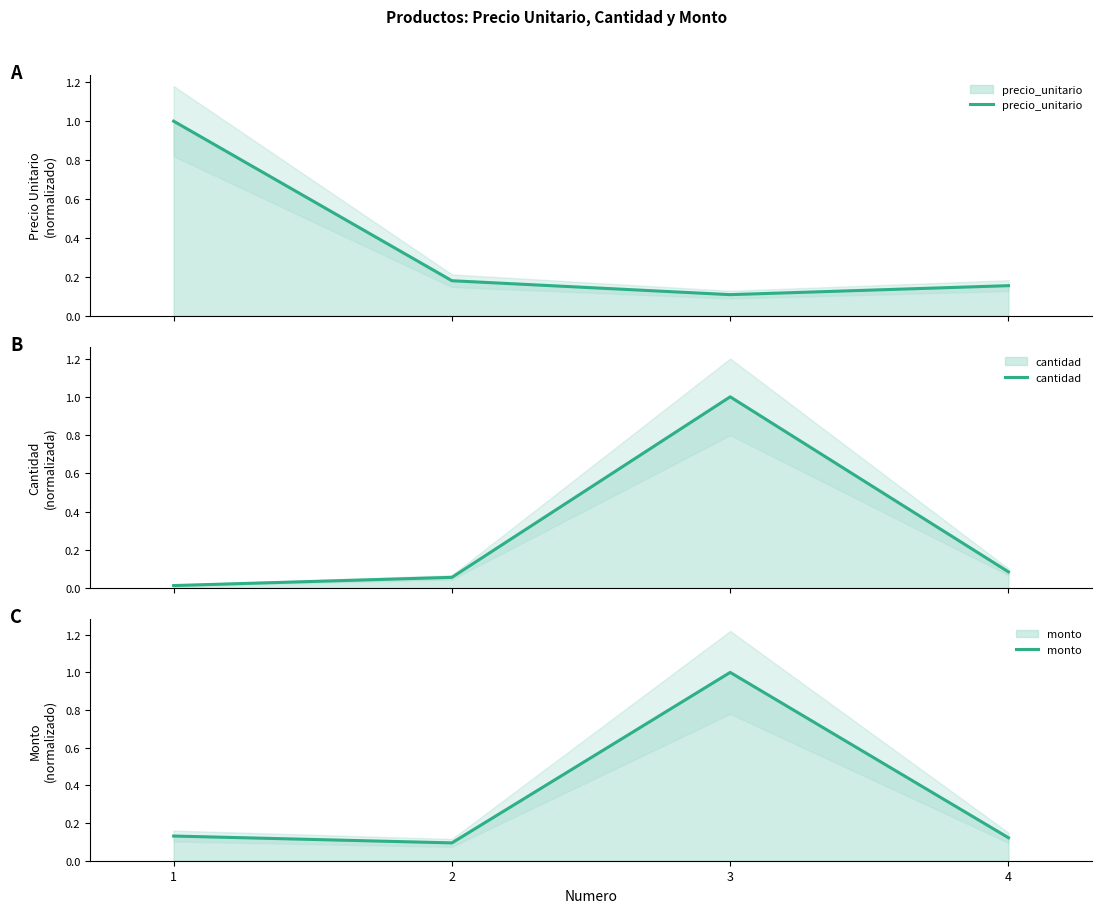

At which label does monto reach its minimum?

2